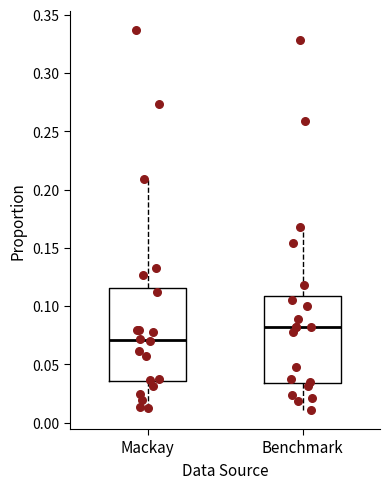

Reading left to right, read every box against the y-axis: the position of its median line, the range the box covers, and the ends of its whiskers. The values are not printed on the chart, so give them approximately, as read against the axis.

Mackay: median 0.070, box 0.035 to 0.115, whiskers 0.015 to 0.210
Benchmark: median 0.080, box 0.035 to 0.110, whiskers 0.010 to 0.170